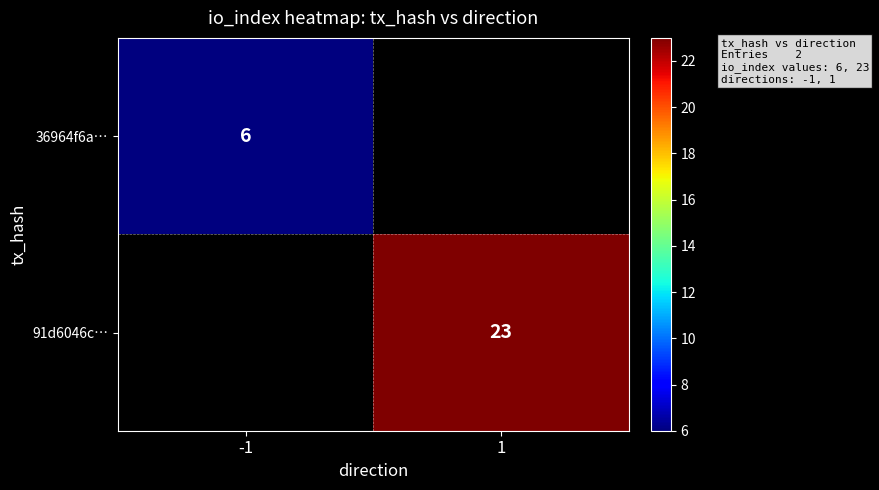

The 91d6046c… series shows 12 at 1. True or false?

False